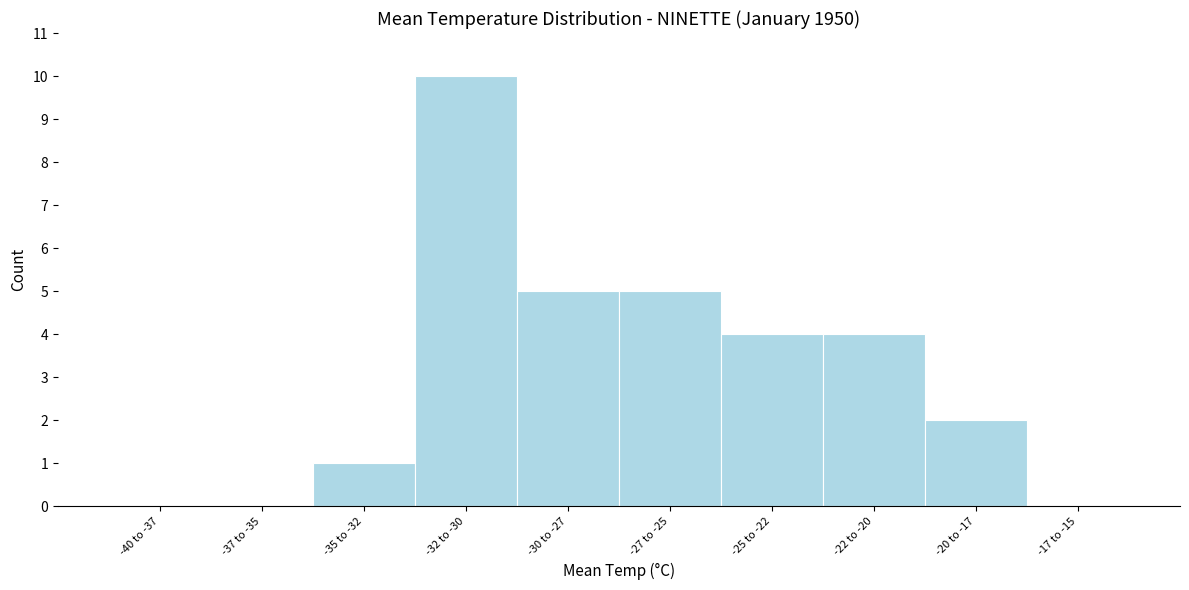

Reading left to right, what are all the values shown in this chart?

-40 to -37=0	-37 to -35=0	-35 to -32=1	-32 to -30=10	-30 to -27=5	-27 to -25=5	-25 to -22=4	-22 to -20=4	-20 to -17=2	-17 to -15=0